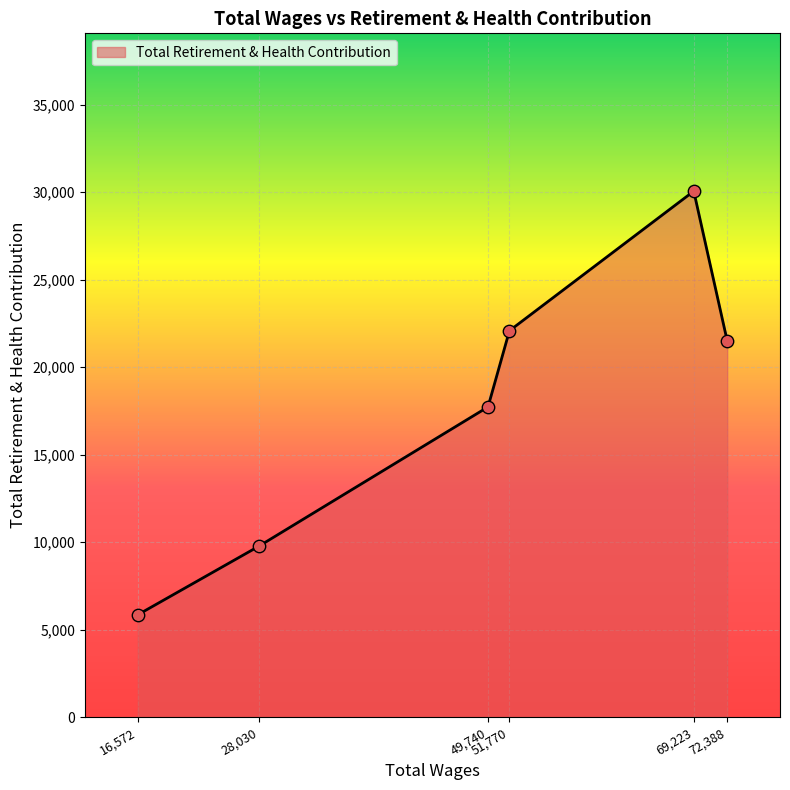

True or false: there are more than 1 points higher than both neighbors.

False